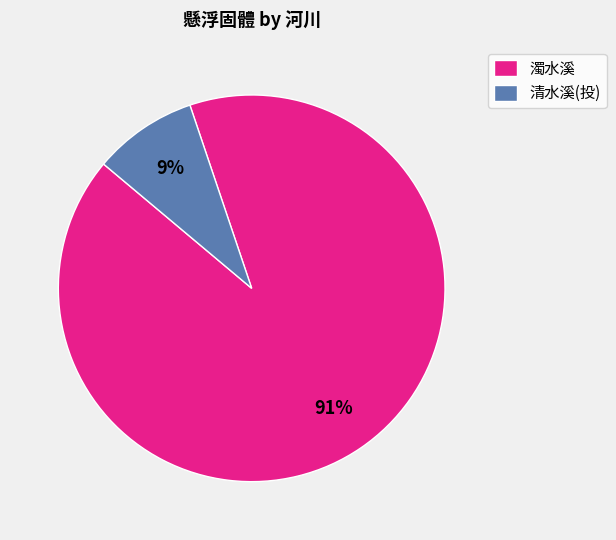

Do 濁水溪 and 清水溪(投) together represent more than half of the pie?

Yes